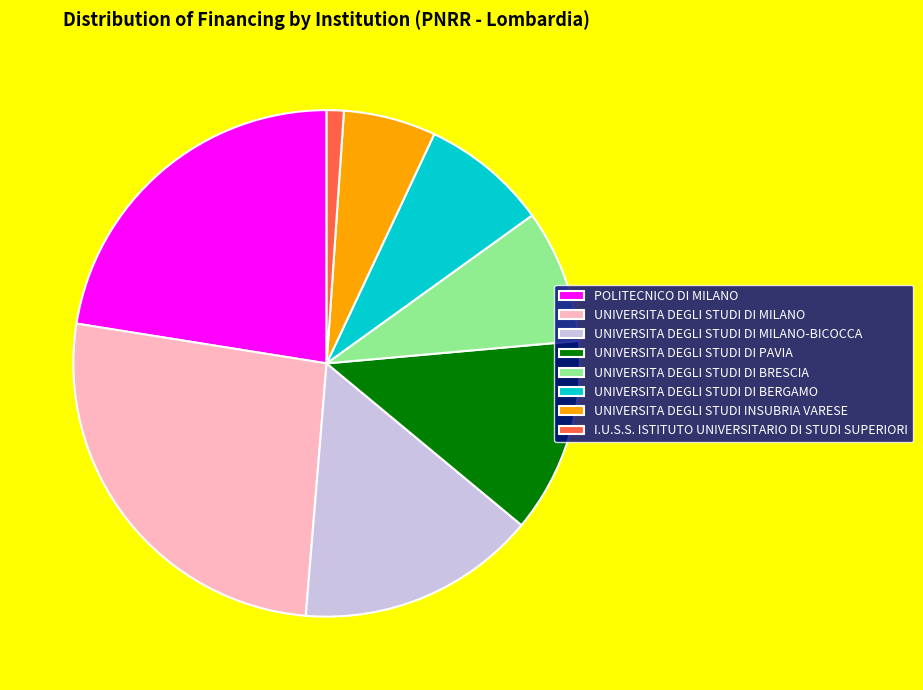

What is the smallest slice in the pie chart?

I.U.S.S. ISTITUTO UNIVERSITARIO DI STUDI SUPERIORI